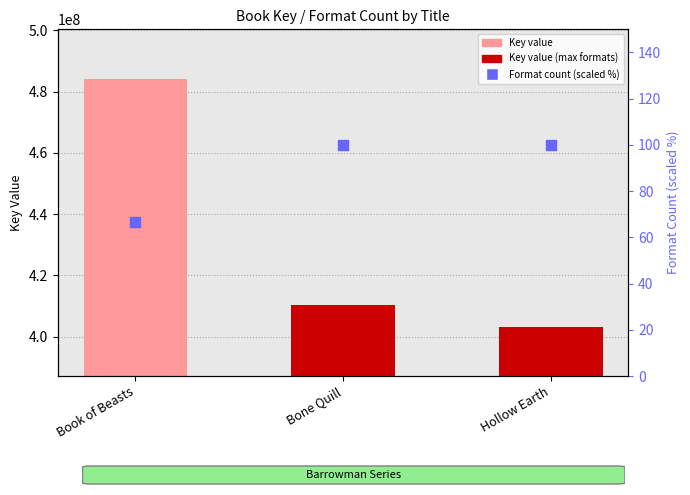

At how many categories does at least one series exceed 165640658?

3